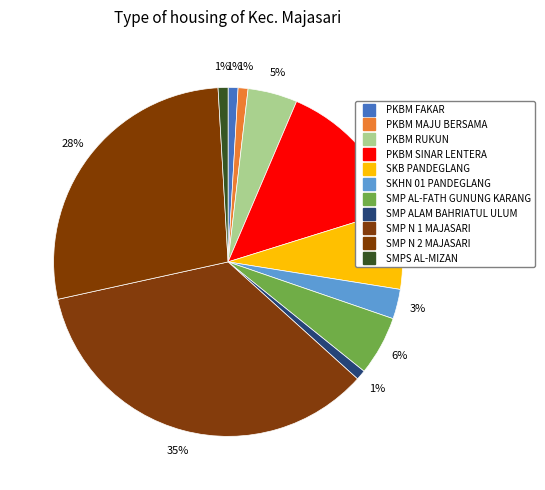

True or false: SMP N 1 MAJASARI accounts for 35% of the total.

True